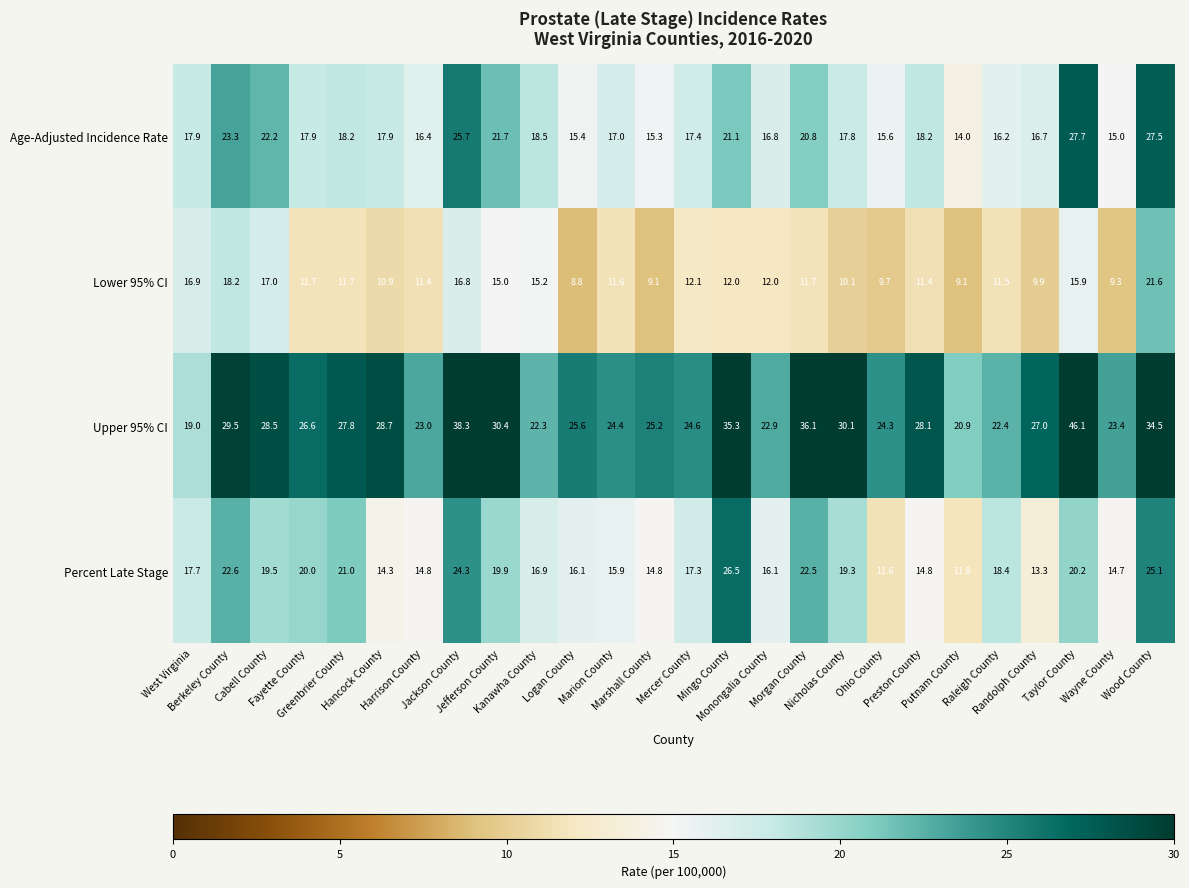

What is the sum of all Upper 95% CI values?

725.0